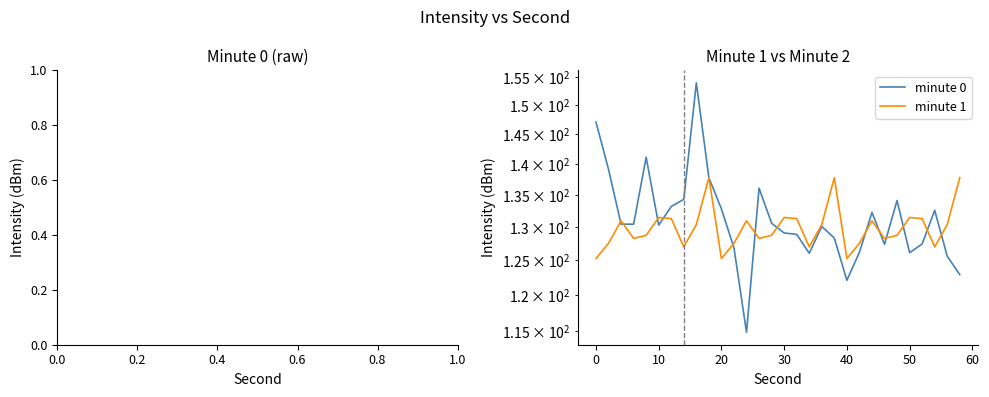

What is the difference between the maximum and minimum values in the minute 0 series?

39.1